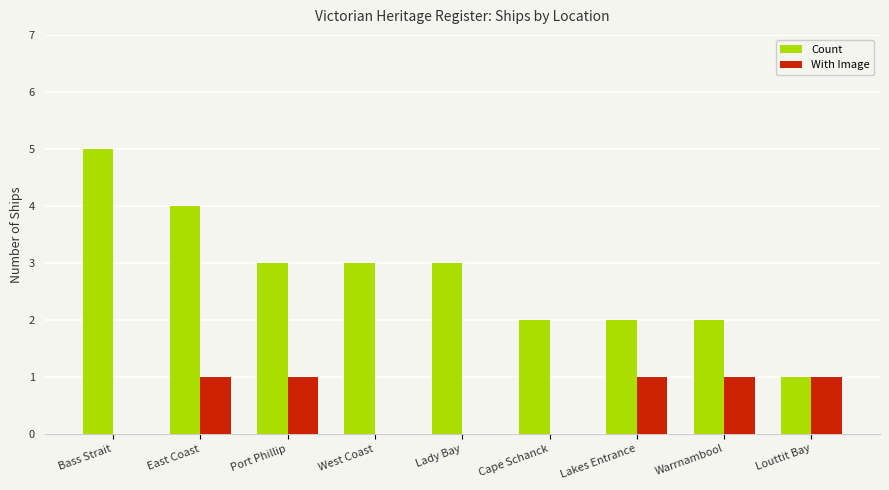

The With Image series shows 0 at Cape Schanck. True or false?

True